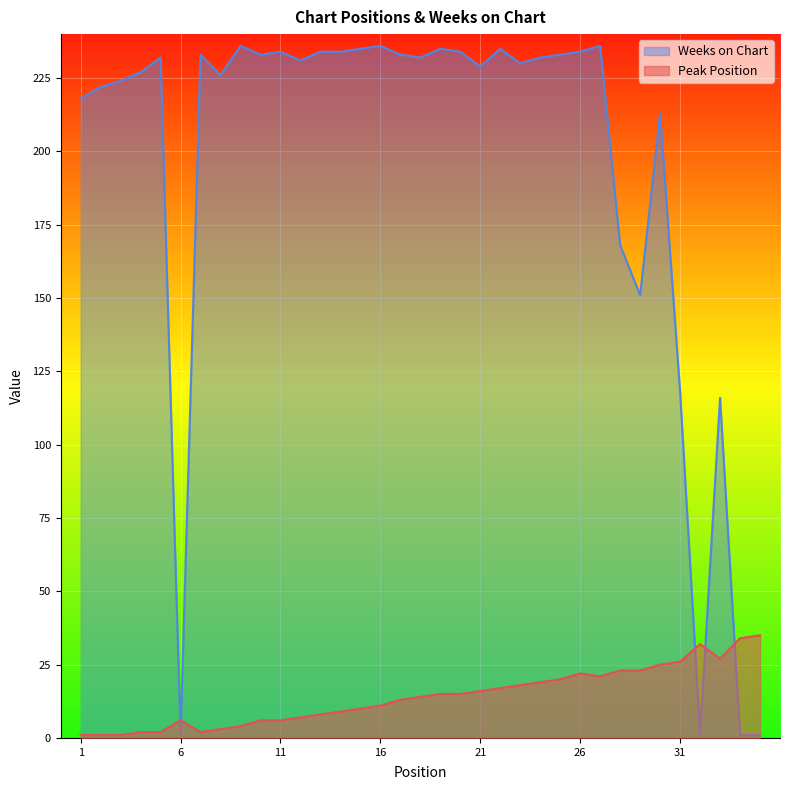

Where do Weeks on Chart and Peak Position first cross each other?

5 and 6